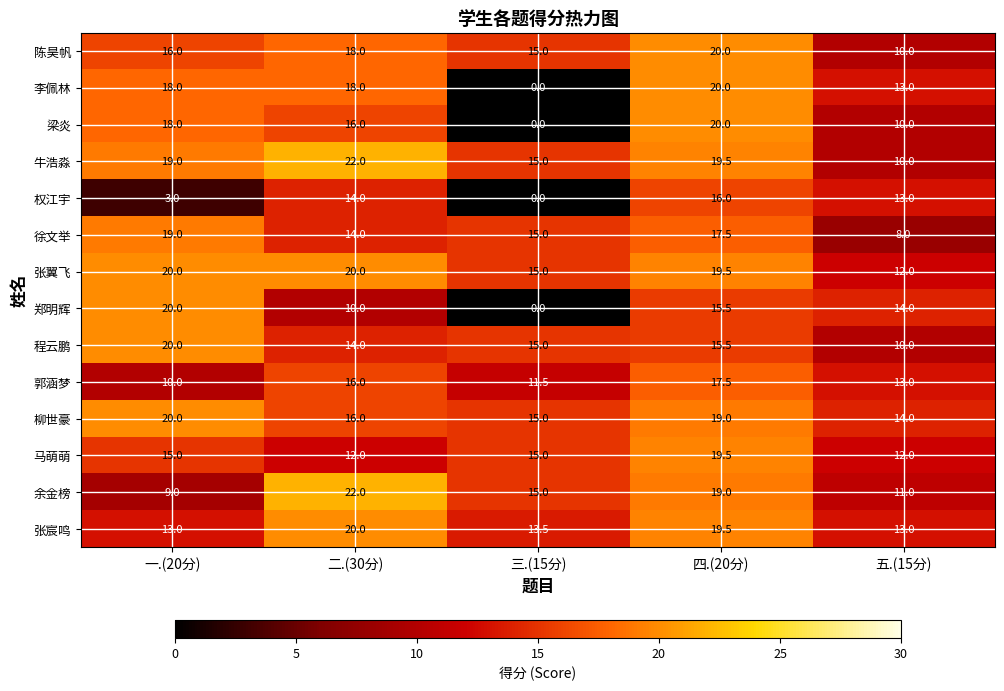

How many data points does each series have?

5